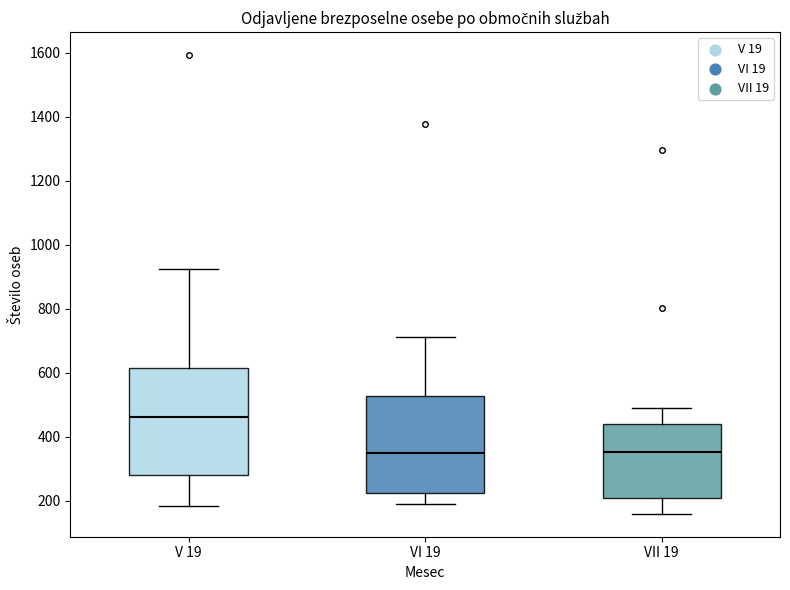

Reading left to right, read every box against the y-axis: the position of its median line, the range the box covers, and the ends of its whiskers. The values are not printed on the chart, so give them approximately, as read against the axis.

V 19: median 460, box 280 to 620, whiskers 180 to 920
VI 19: median 340, box 220 to 520, whiskers 200 to 720
VII 19: median 360, box 200 to 440, whiskers 160 to 480